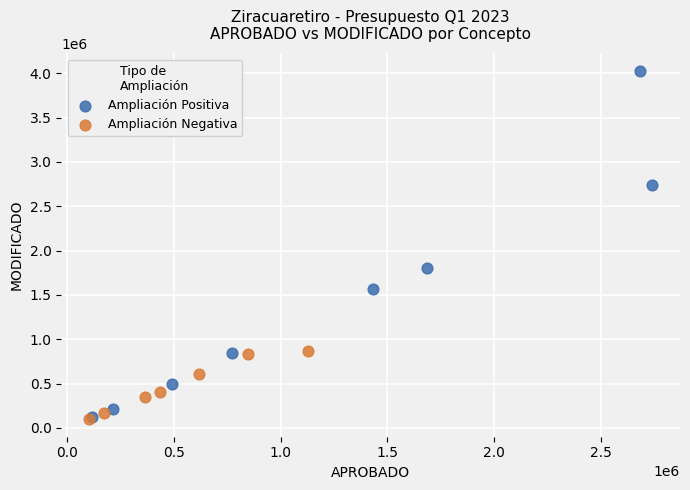

Which series contains the highest Y value?

Ampliación Positiva